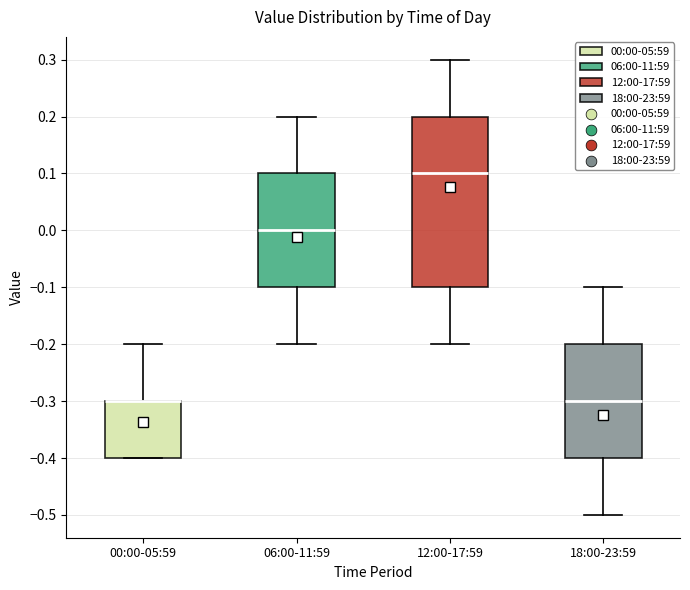

Which box is the tallest, from its lower edge to its upper edge?

12:00-17:59